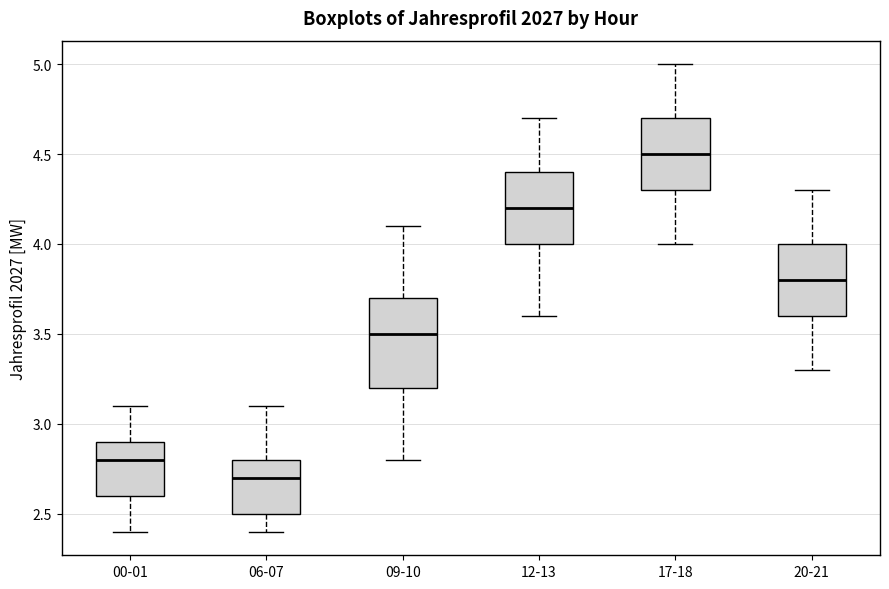

Where does the median line of the box for 17-18 sit on the y-axis? The values are not printed on the chart, so give them approximately, as read against the axis.

4.5